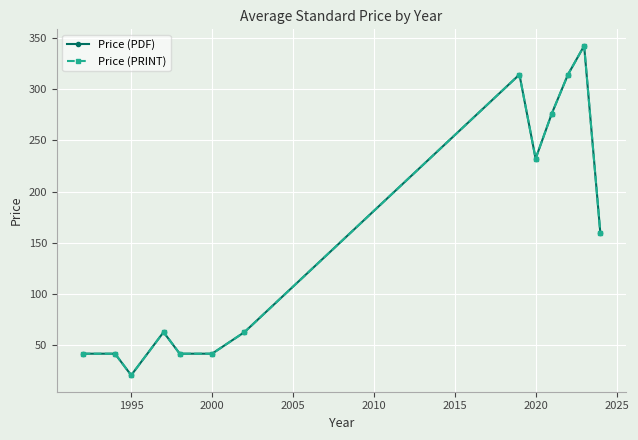

Which series has the largest range (max minus min)?

Price (PDF)